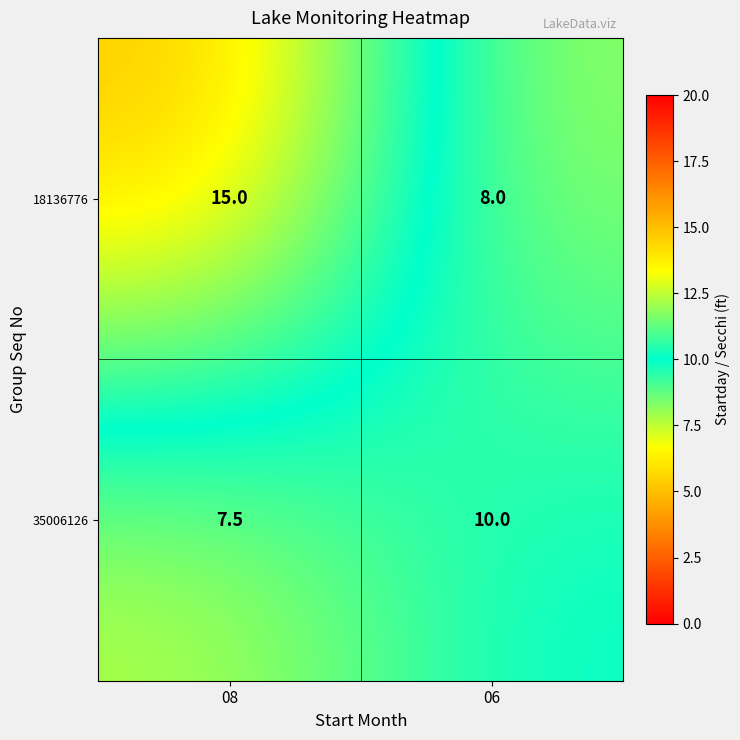

Rank the series by their average value, from lowest to highest.

35006126, 18136776